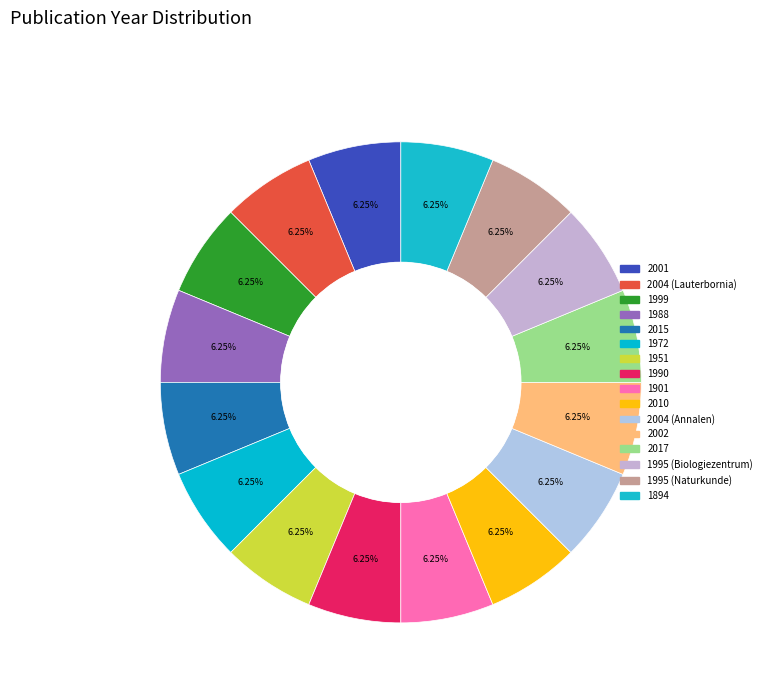

Count the number of slices in the pie.

16